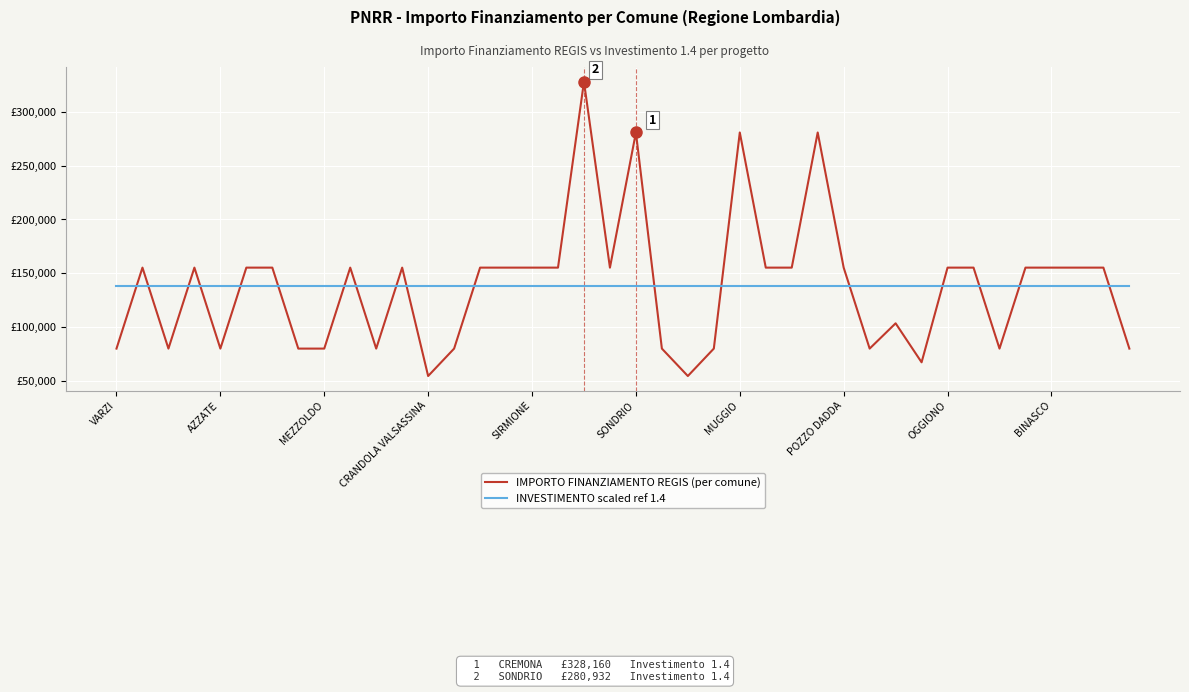

Is this an area chart (filled region under the line)?

No